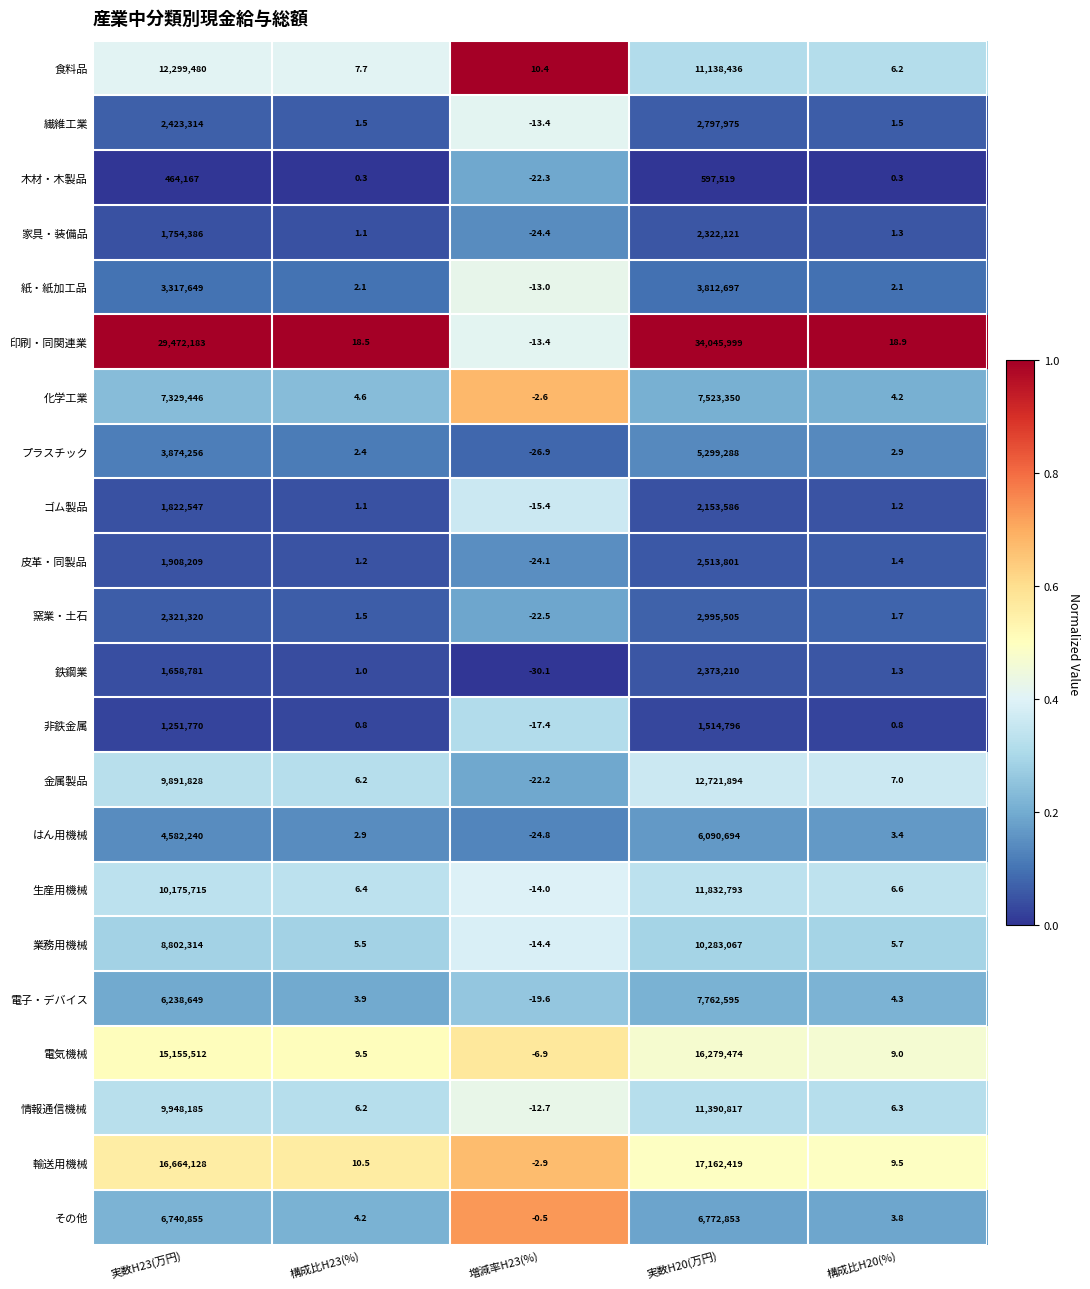

What is the sum of all 電気機械 values?

31434997.6